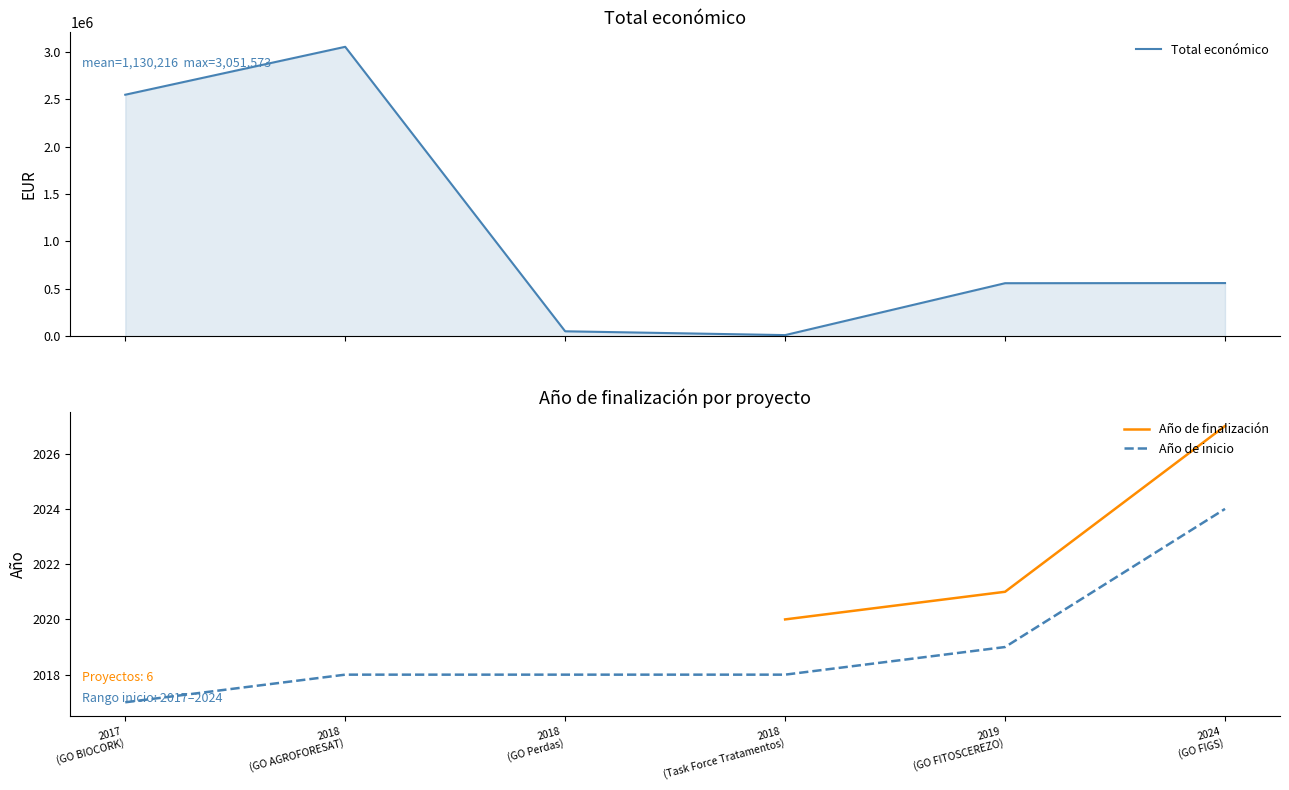

True or false: Año de inicio and Total económico intersect in this chart.

False